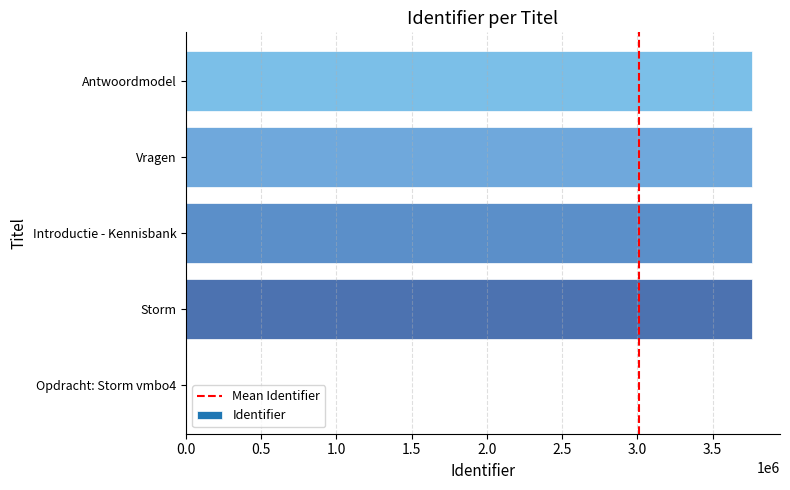

At which label is the value closest to 1880210?

Storm